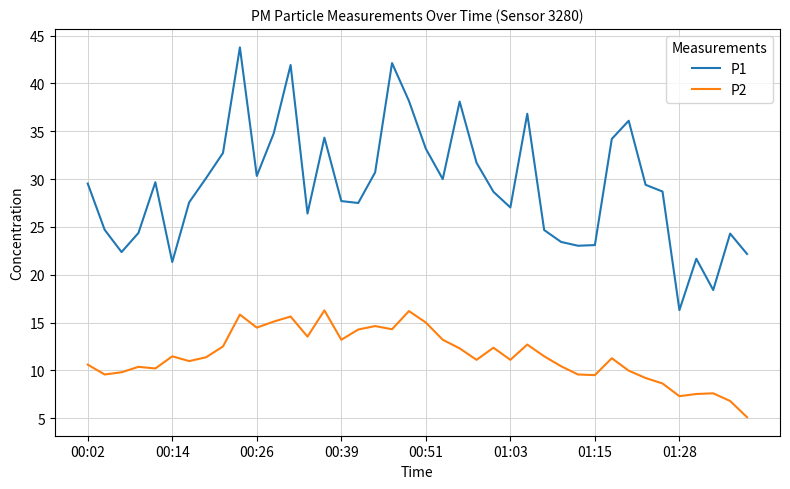

In P2, how many points are higher than both neighbors (excluding endpoints)?

11